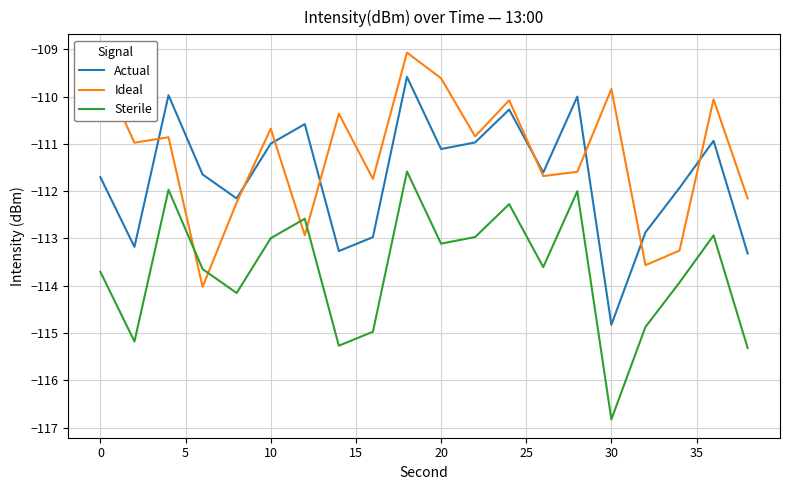

Which series ends up on top after the final intersection of Ideal and Sterile?

Ideal